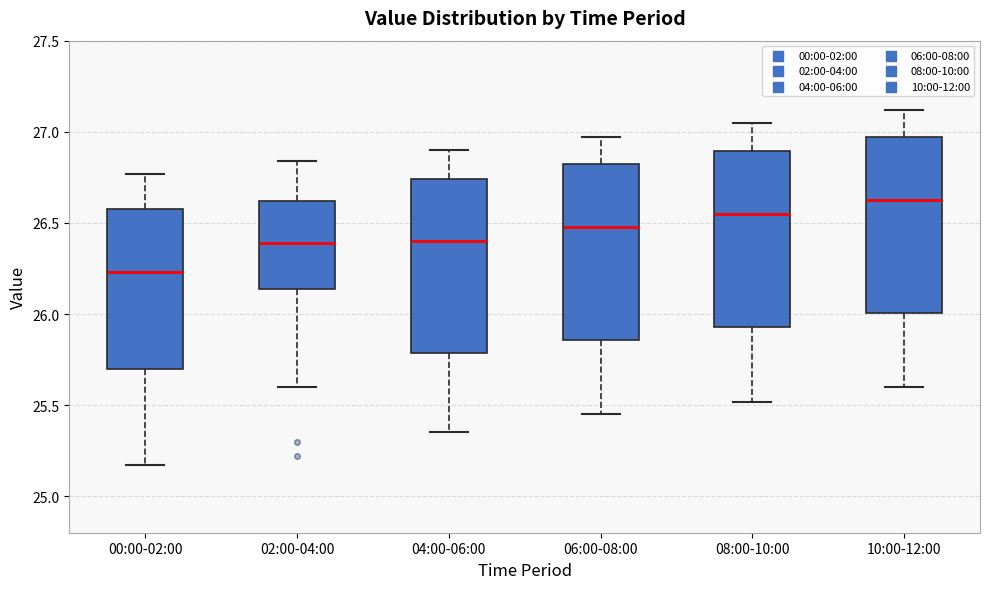

Which box has the highest median line?

10:00-12:00